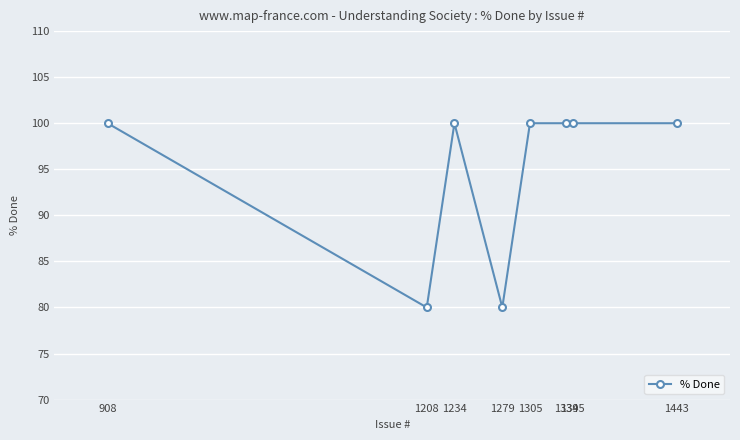

Is it true that the value at 1305 is 100?

True